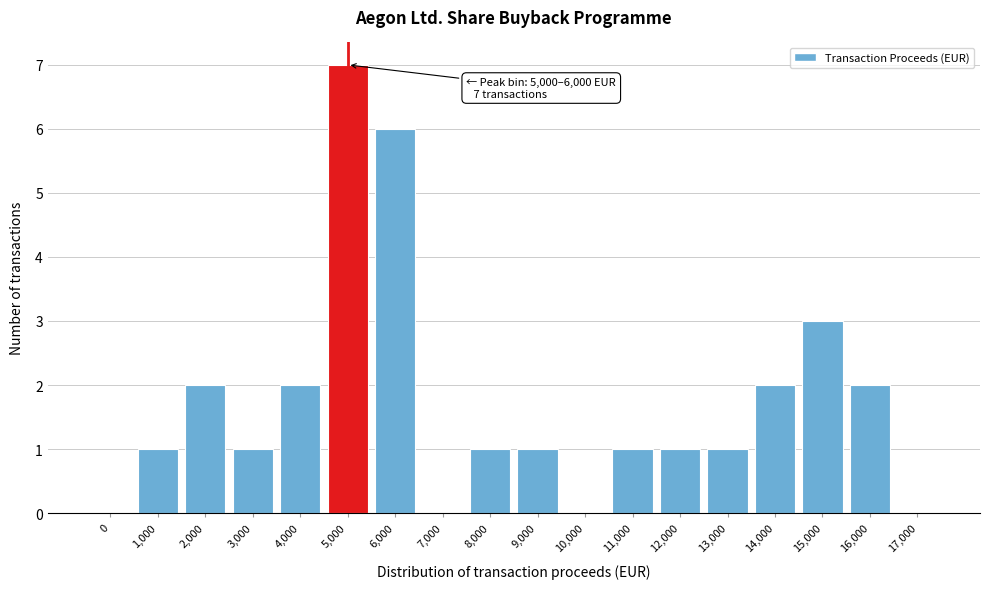

What is the greatest value displayed?

7